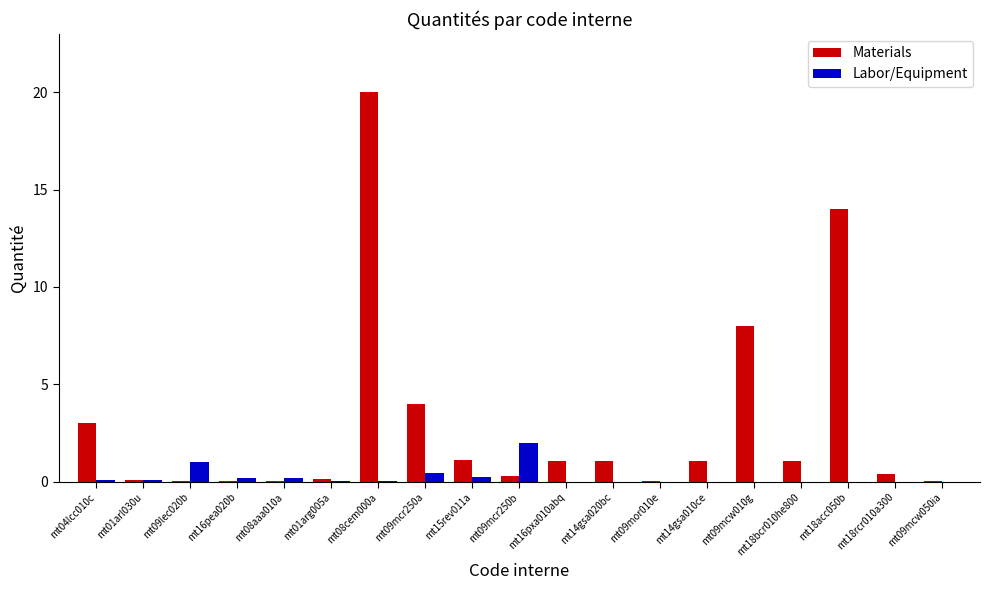

Which series has the largest total across all categories?

Materials